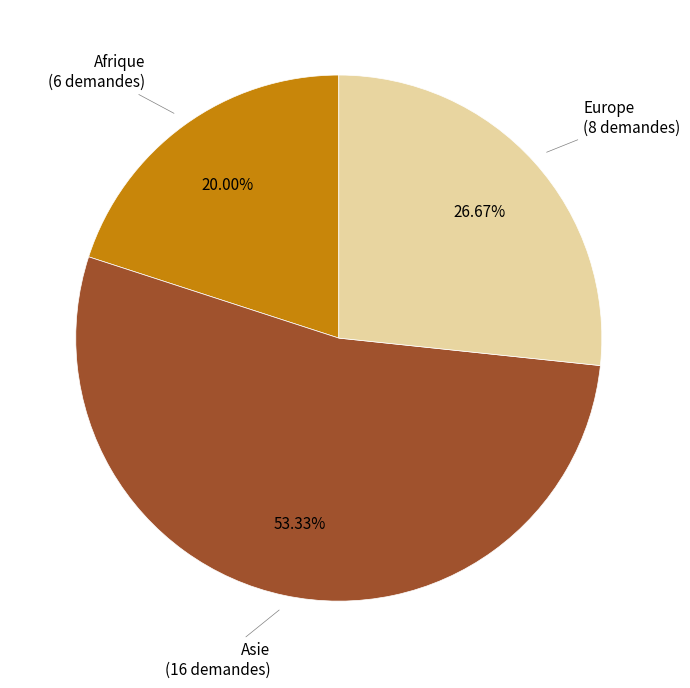

Is there a majority slice in this chart?

Yes